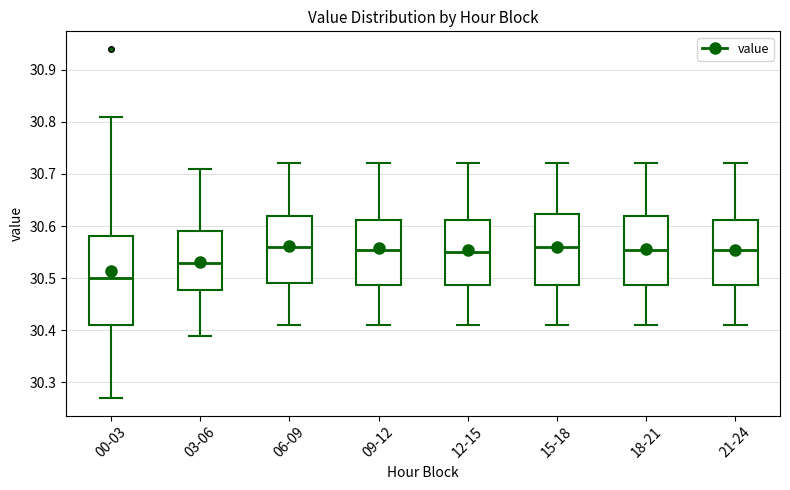

Where does the upper whisker of the box for 18-21 end on the y-axis? The values are not printed on the chart, so give them approximately, as read against the axis.

30.72